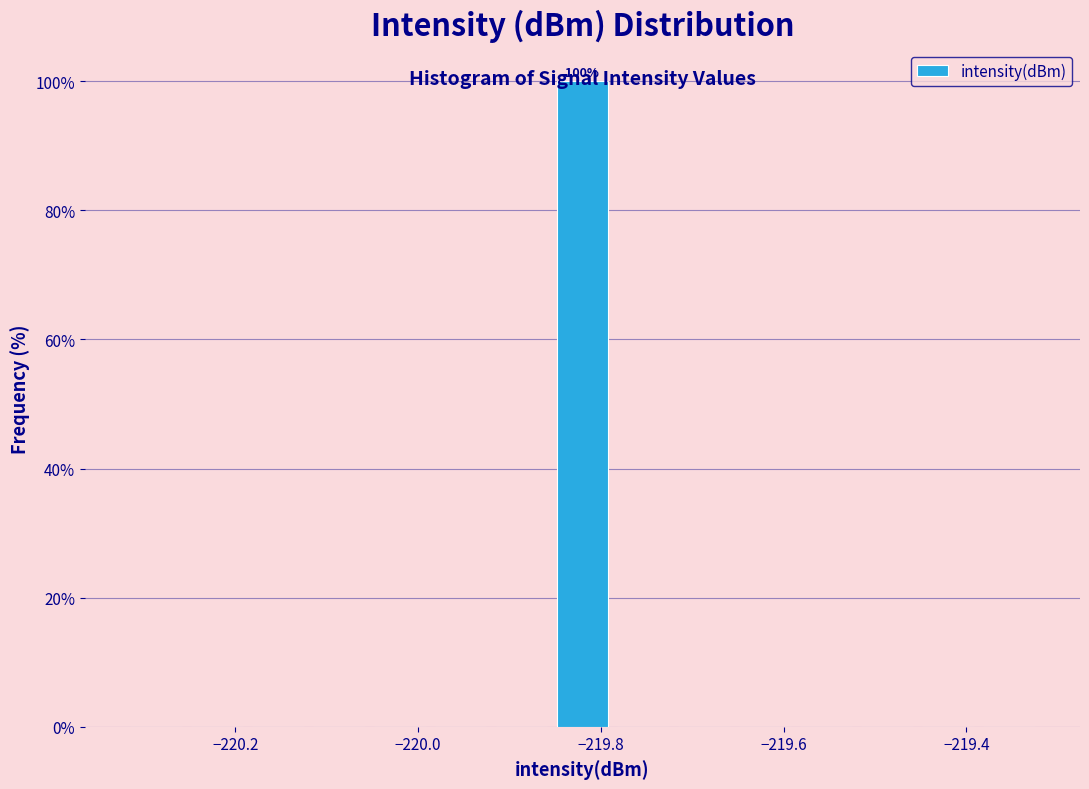

Read against the x-axis, roughly where is the centre of the tallest bar?

-219.82